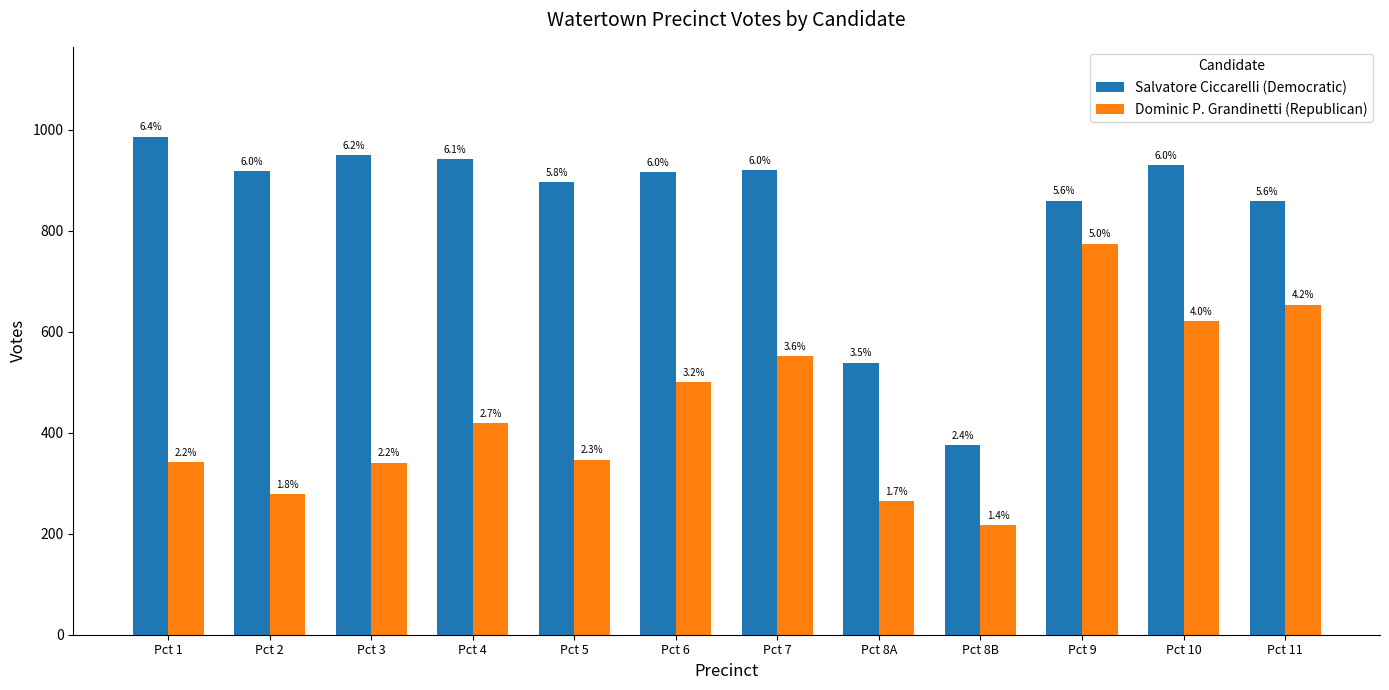

Does the chart contain stacked bars?

No